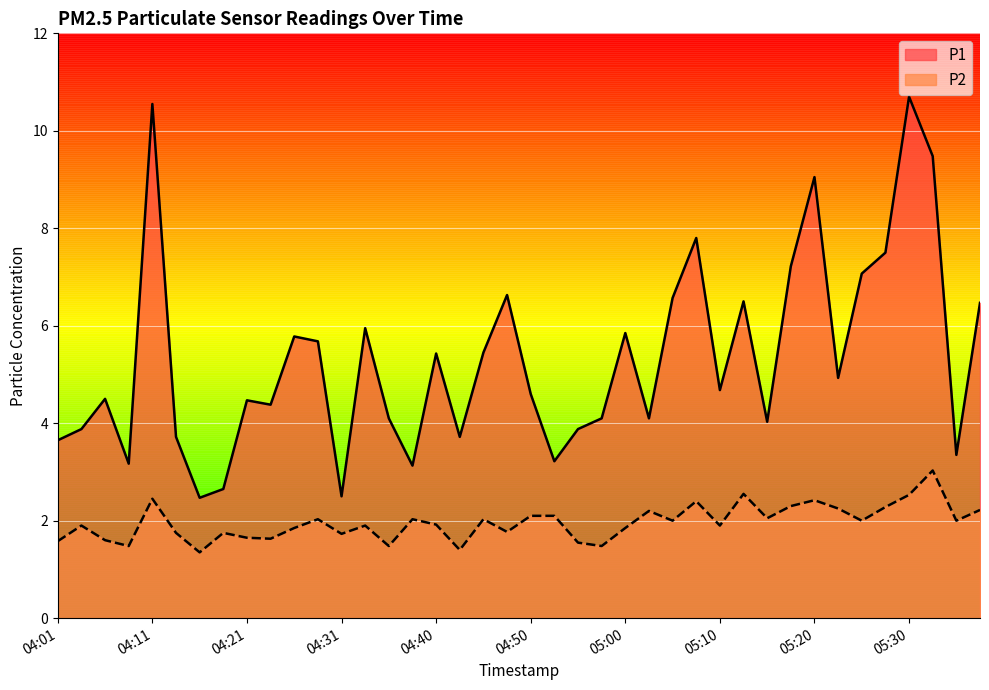

What is the label of the 36th point from the right?

04:11